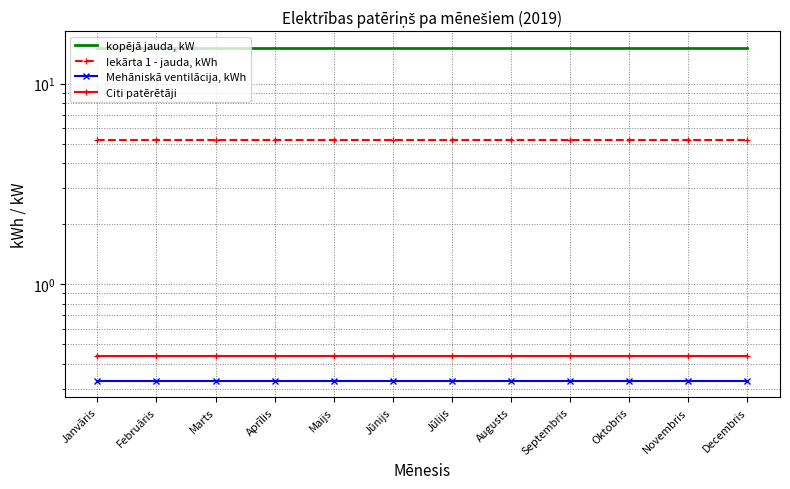

Between Augusts and Novembris, which series saw the biggest shift?

kopējā jauda, kW